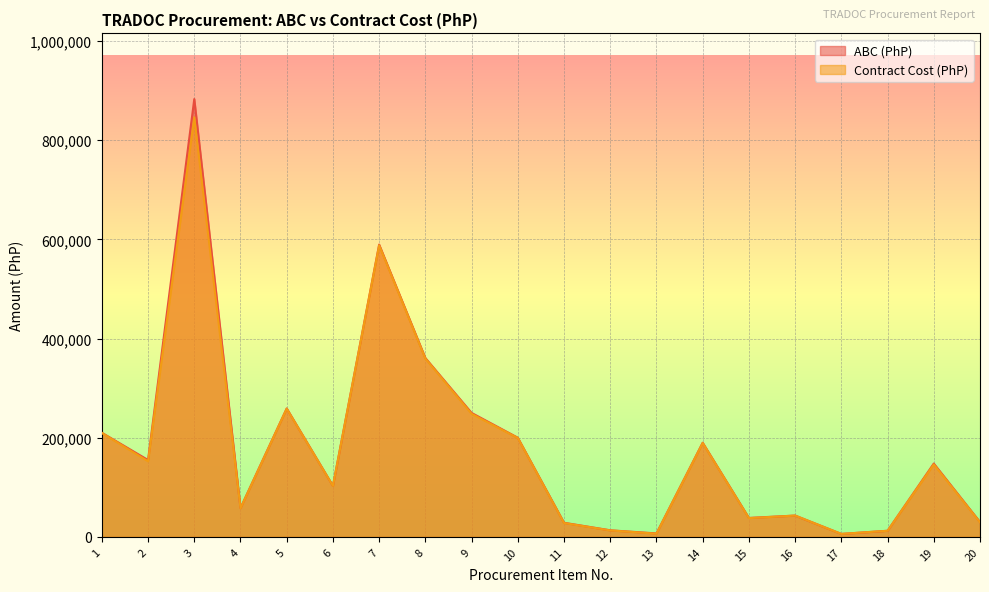

Does the chart display data point markers on the line(s)?

No